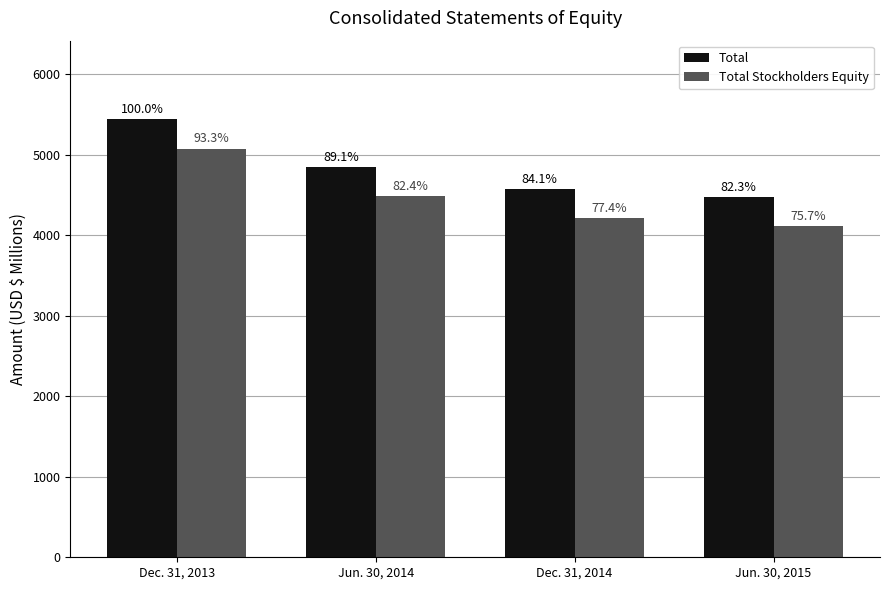

How many groups of bars are there?

4